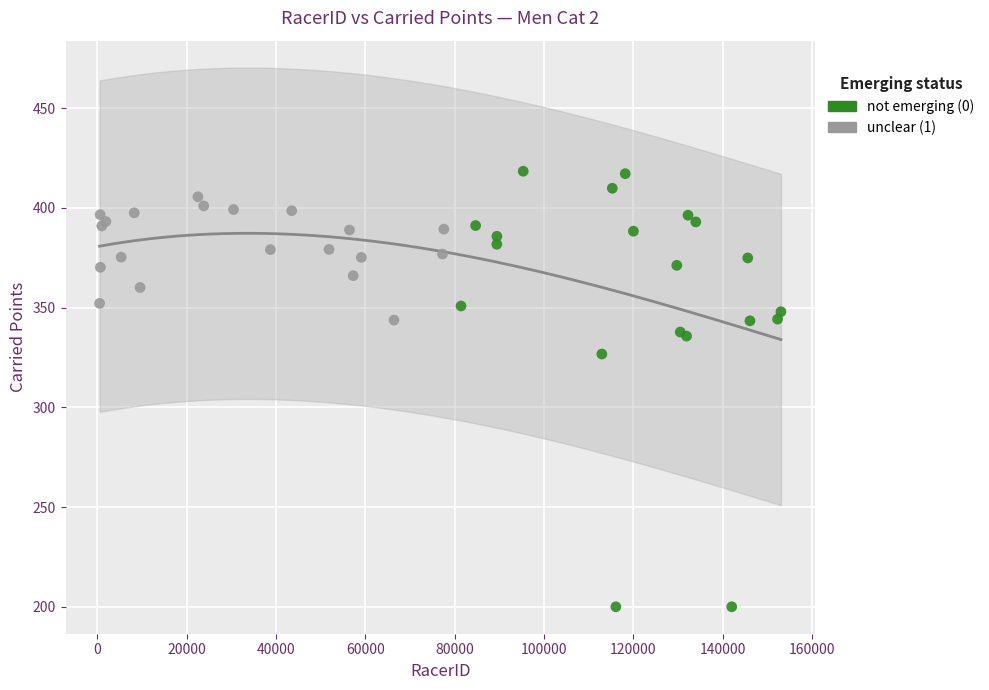

Which series contains the lowest Y value?

not emerging (0)